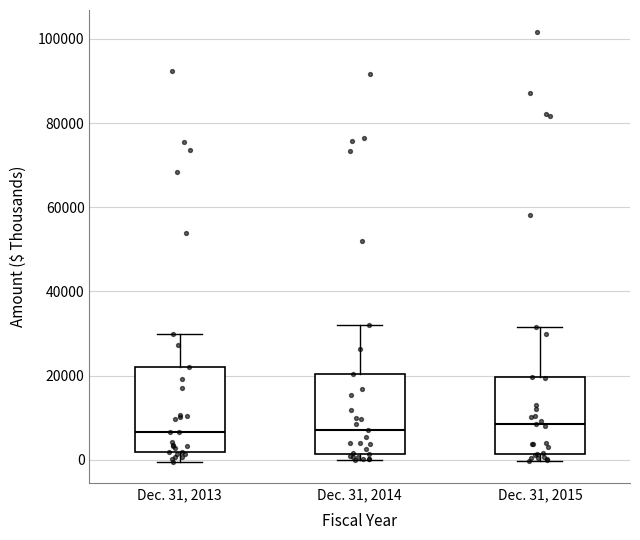

Reading left to right, read every box against the y-axis: the position of its median line, the range the box covers, and the ends of its whiskers. The values are not printed on the chart, so give them approximately, as read against the axis.

Dec. 31, 2013: median 6000, box 2000 to 22000, whiskers 0 to 30000
Dec. 31, 2014: median 8000, box 2000 to 20000, whiskers 0 to 32000
Dec. 31, 2015: median 8000, box 2000 to 20000, whiskers 0 to 32000